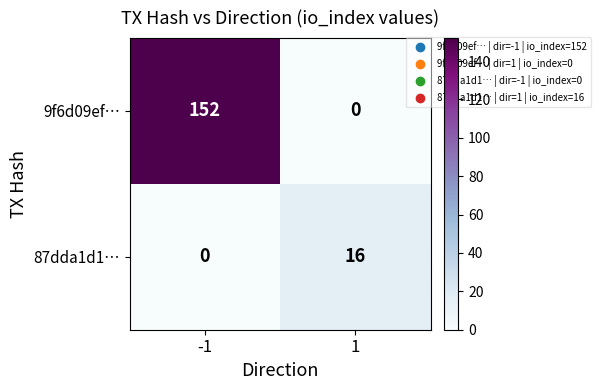

Reading left to right, transcribe all the data shown in this chart.

9f6d09ef…: -1=152	1=0
87dda1d1…: -1=0	1=16